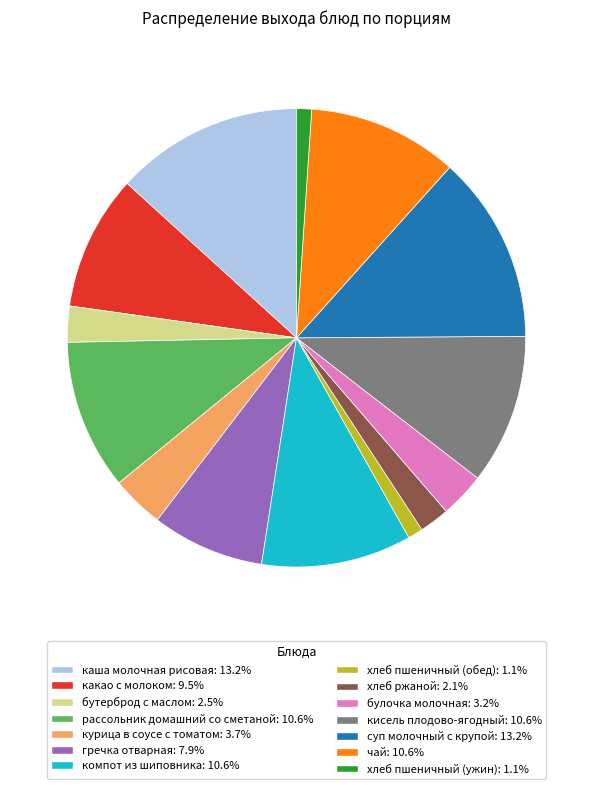

The компот из шиповника slice represents 11% of the pie. True or false?

True